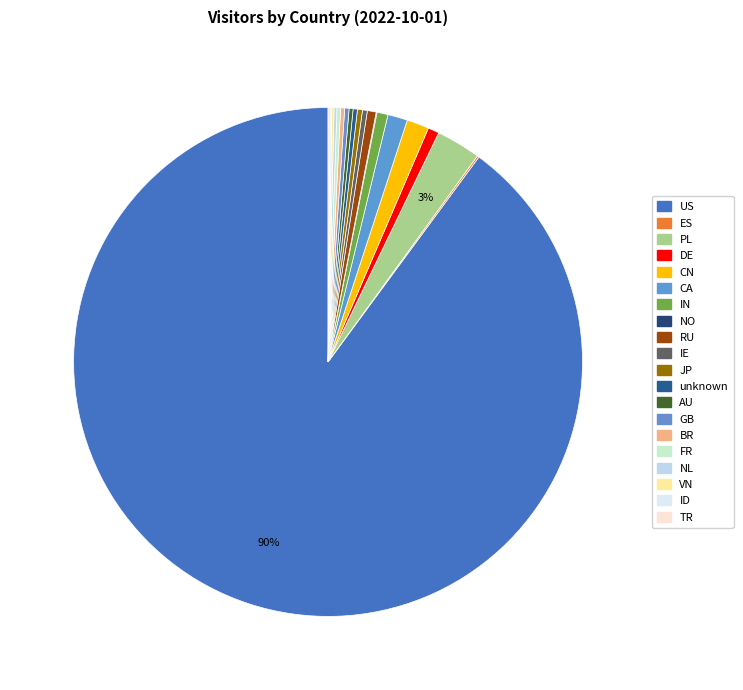

Is it true that US is 90% of the pie?

True